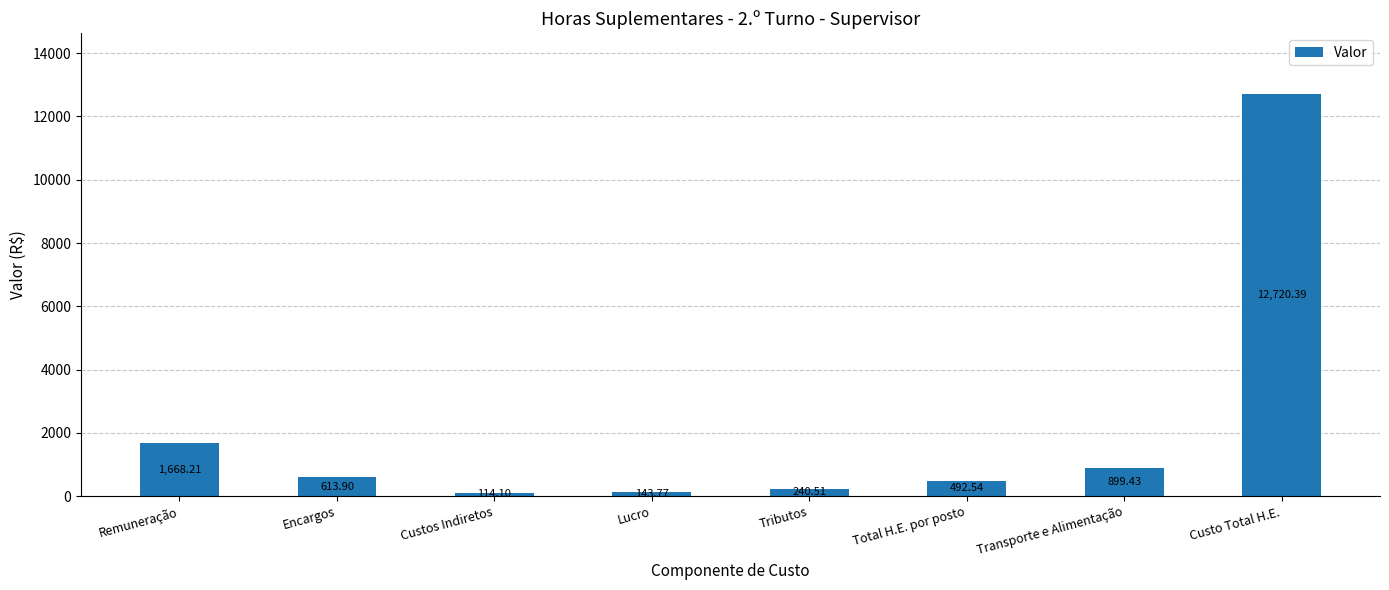

Approximately how many times larger is the value at Transporte e Alimentação compared to Lucro?

6.3